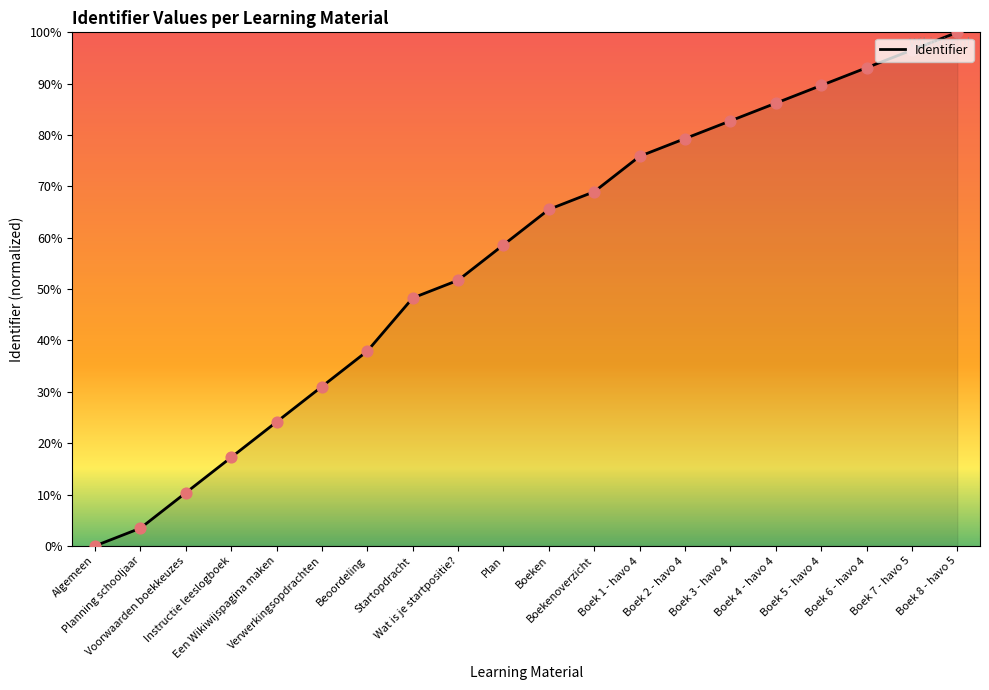

Approximately how many times larger is the value at Boek 3 - havo 4 compared to Boek 6 - havo 4?

0.9